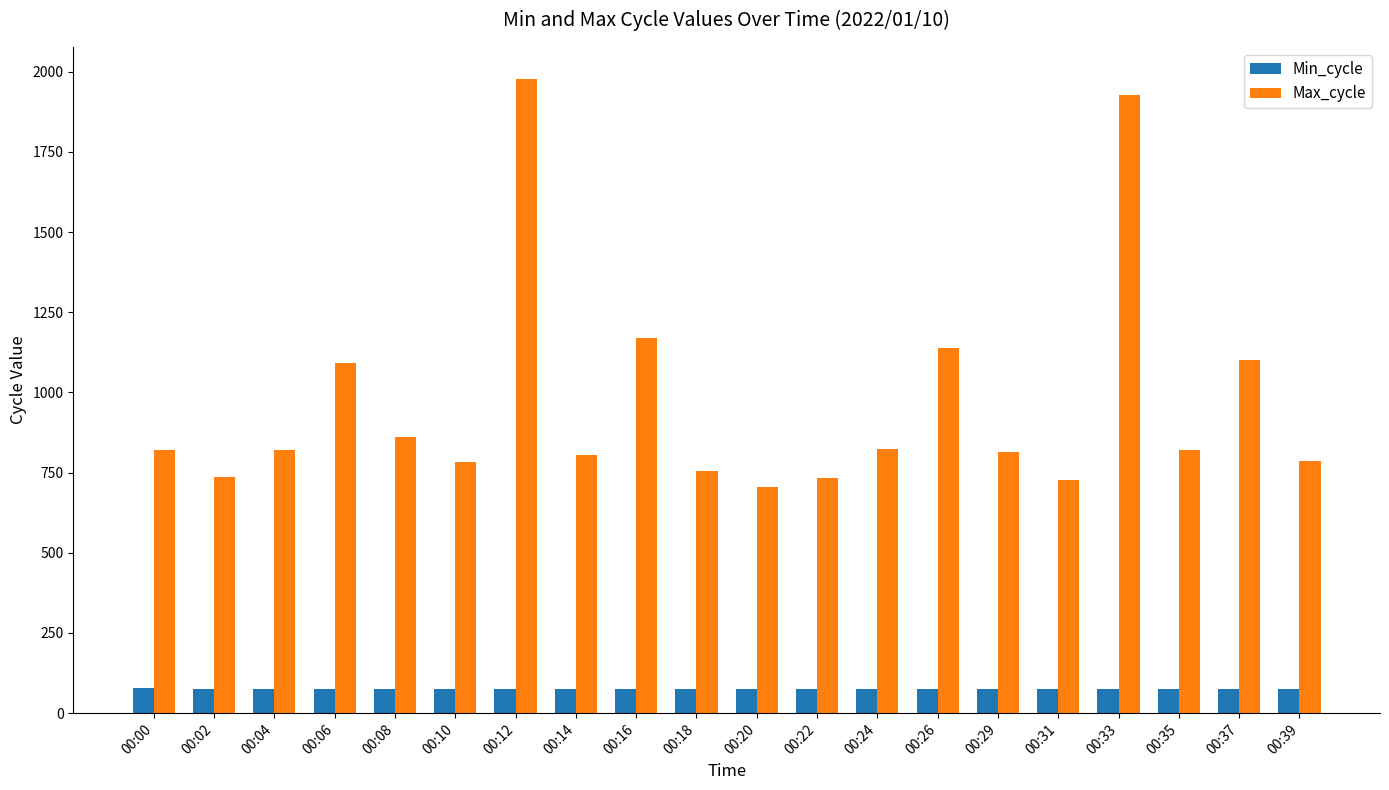

How many bars are there in total?

40